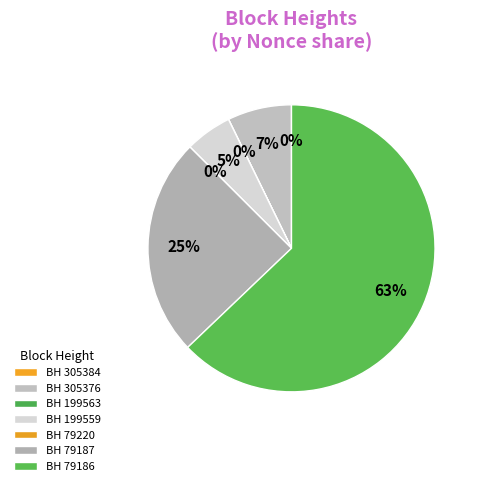

Does any single category account for the majority?

Yes